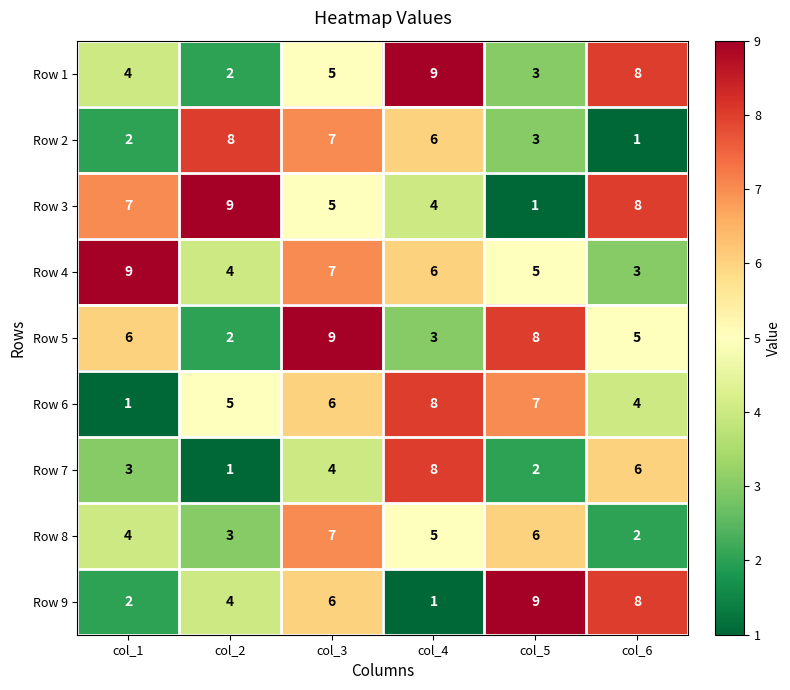

How many categories are shown in the chart?

6